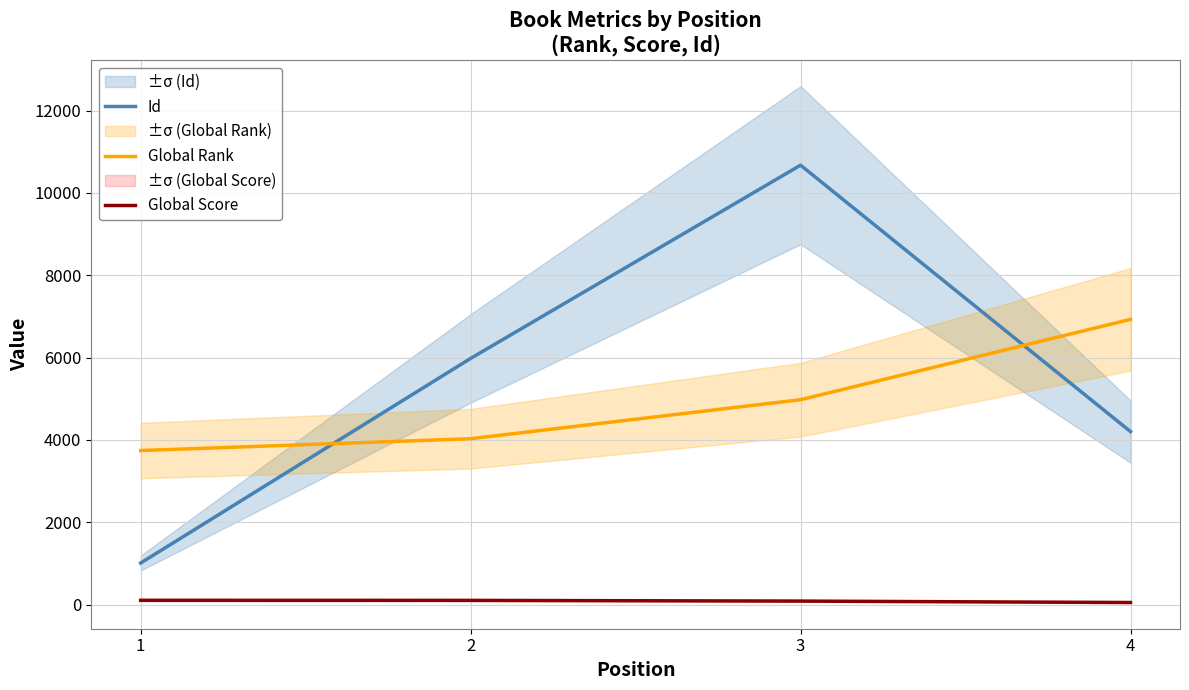

Where is Id nearest to the value 5842?

2